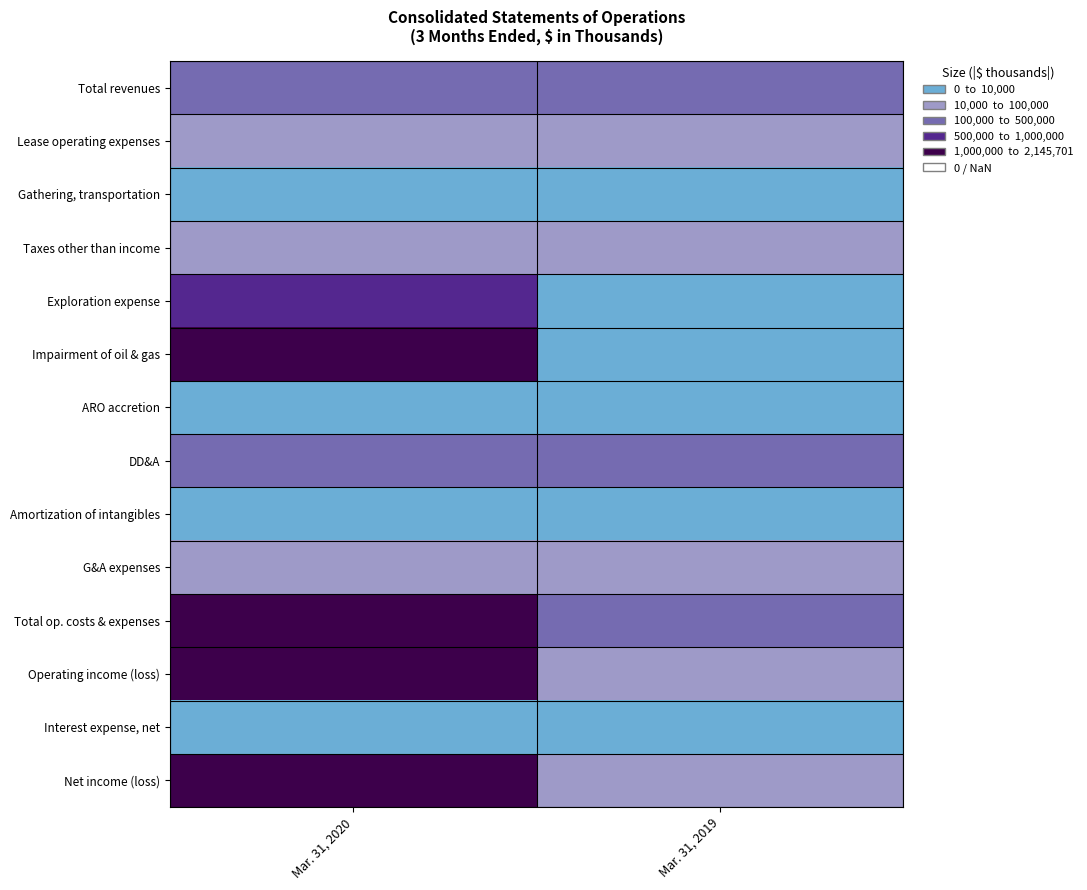

At which category is the sum across all series the highest?

Mar. 31, 2020